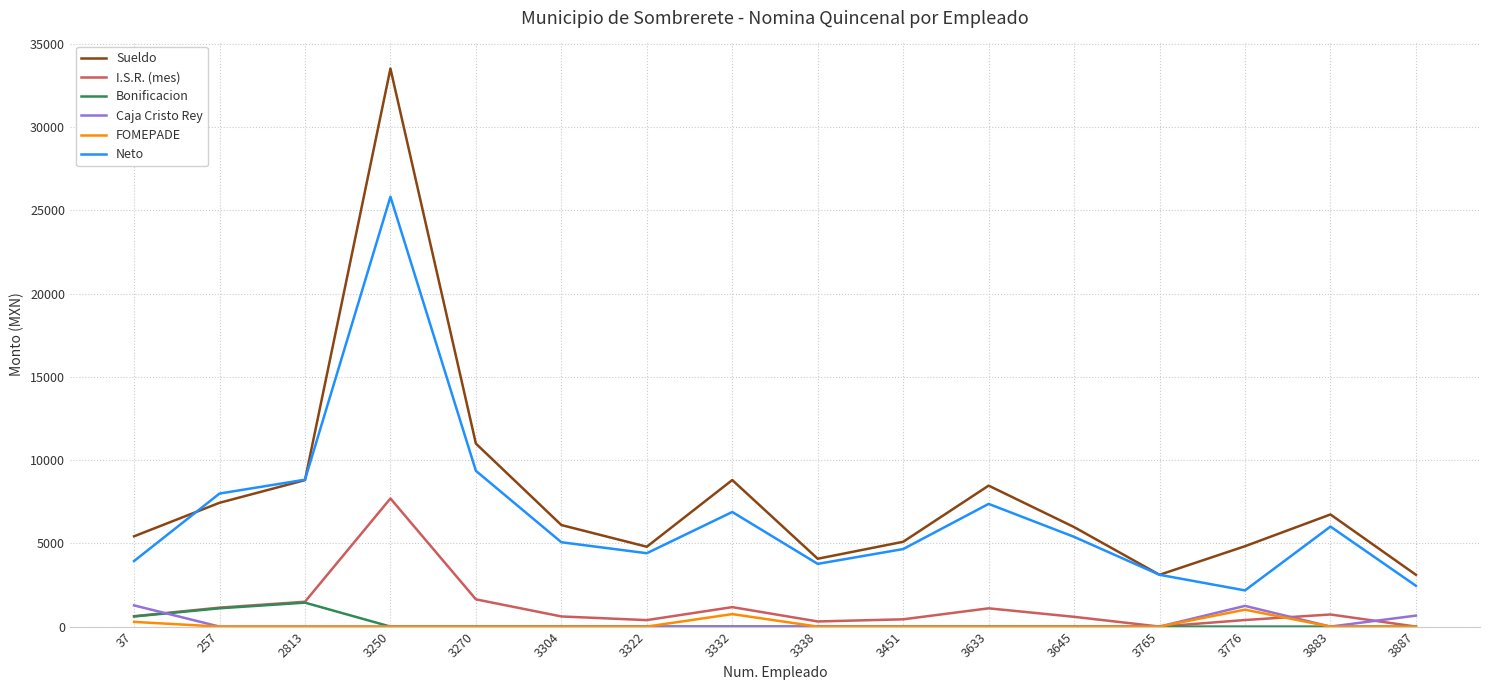

Which category has the highest value across all series?

3250